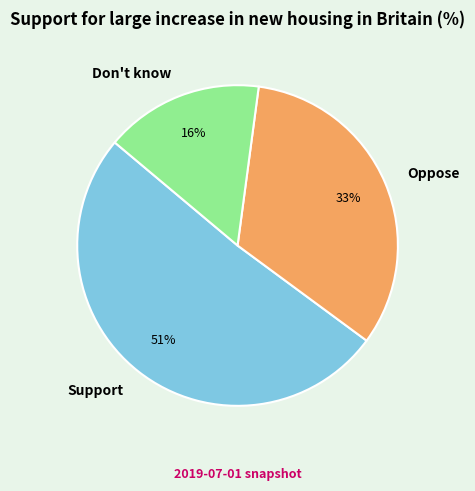

Which category has the smallest portion of the pie?

Don't know